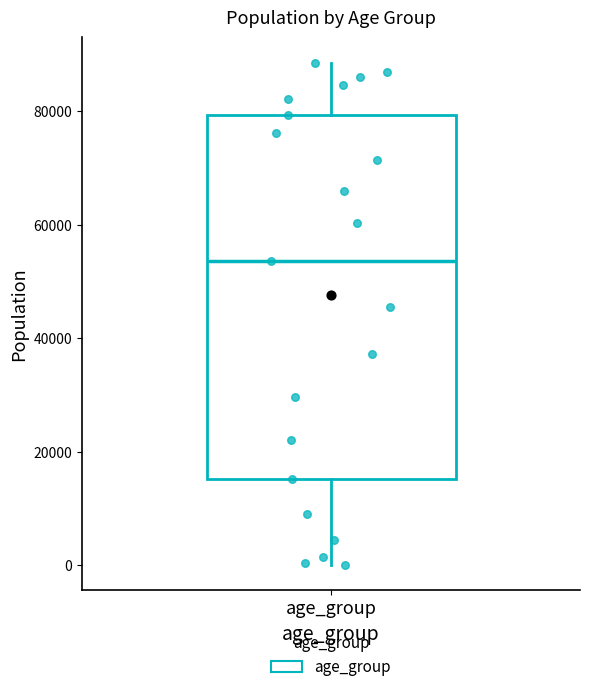

Where is the upper edge of the box for age_group on the y-axis? The values are not printed on the chart, so give them approximately, as read against the axis.

80000